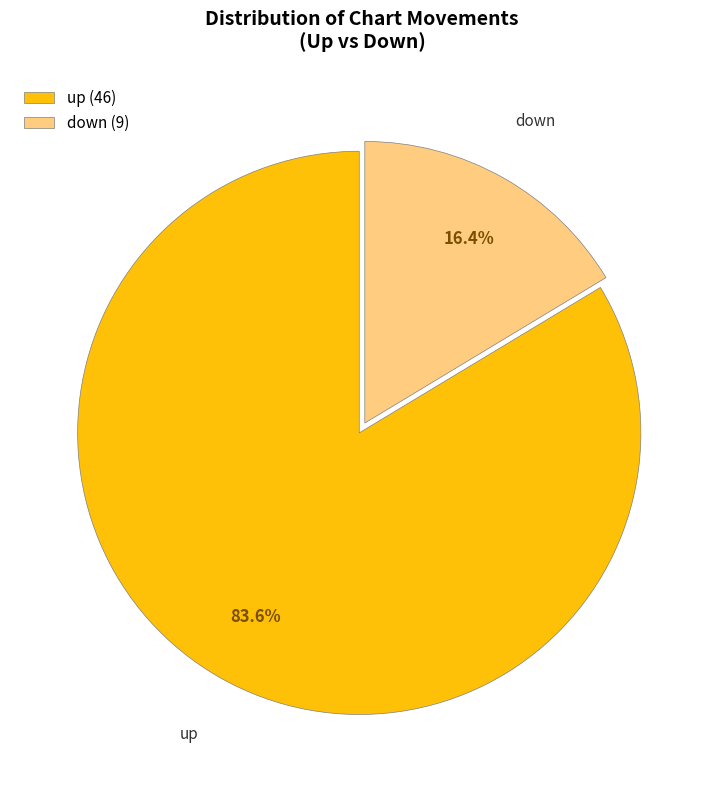

How many segments does this pie chart have?

2